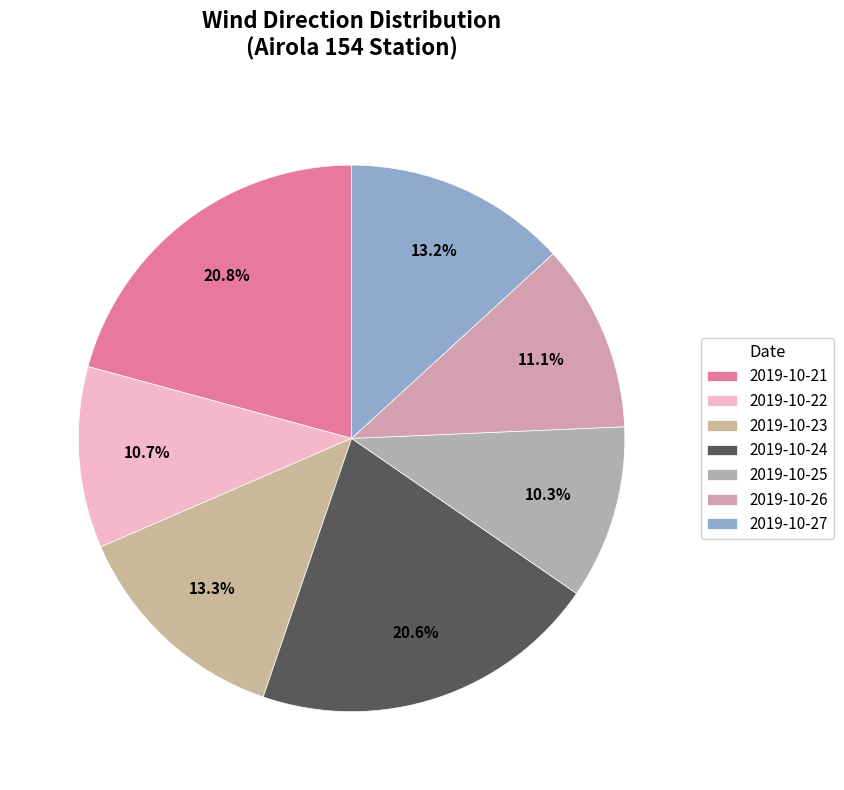

Count the number of slices in the pie.

7